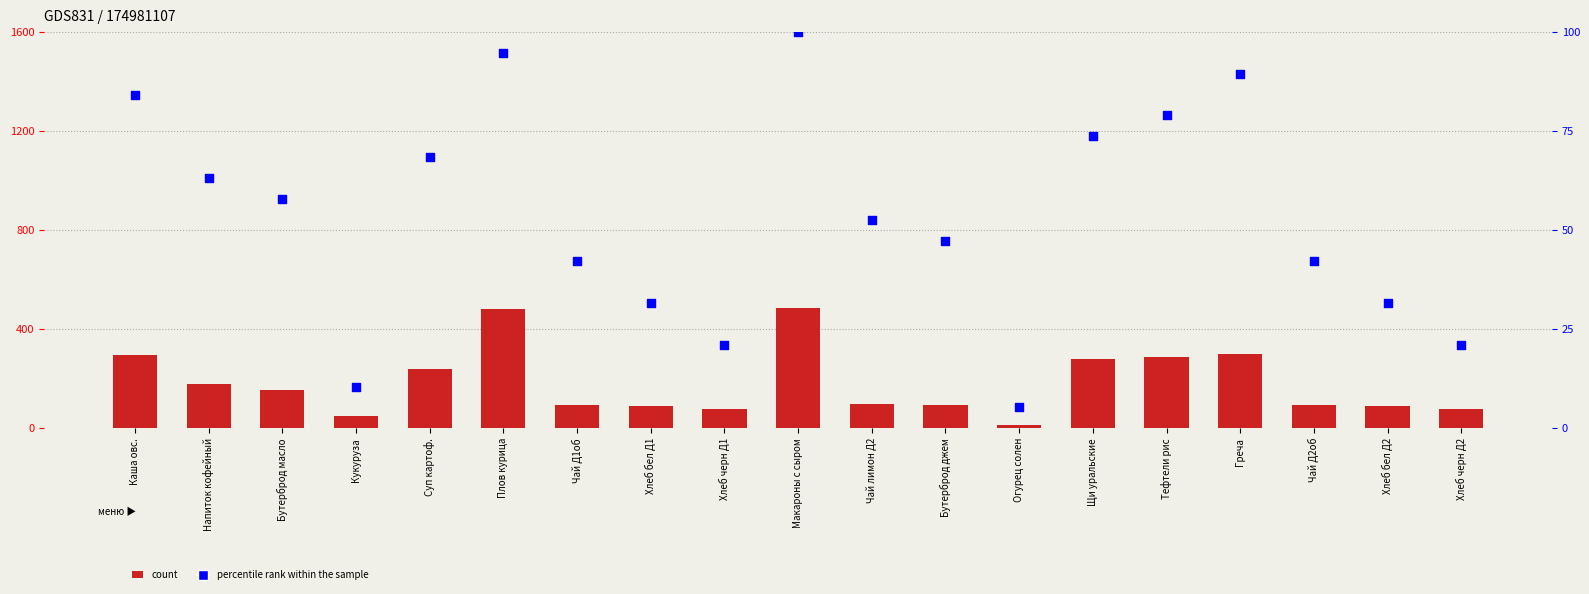

Which series has the largest Y range (max minus min)?

count